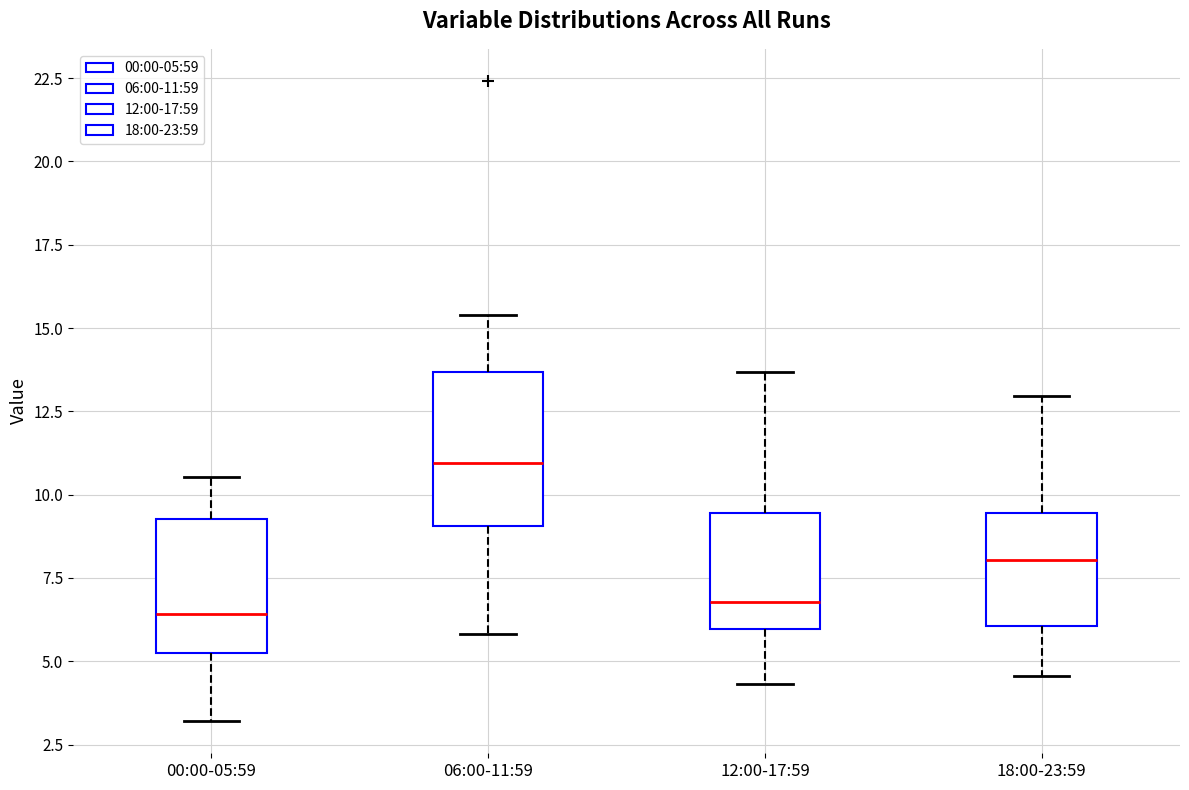

Reading left to right, read every box against the y-axis: the position of its median line, the range the box covers, and the ends of its whiskers. The values are not printed on the chart, so give them approximately, as read against the axis.

00:00-05:59: median 6.5, box 5.0 to 9.5, whiskers 3.0 to 10.5
06:00-11:59: median 11.0, box 9.0 to 13.5, whiskers 6.0 to 15.5
12:00-17:59: median 7.0, box 6.0 to 9.5, whiskers 4.5 to 13.5
18:00-23:59: median 8.0, box 6.0 to 9.5, whiskers 4.5 to 13.0